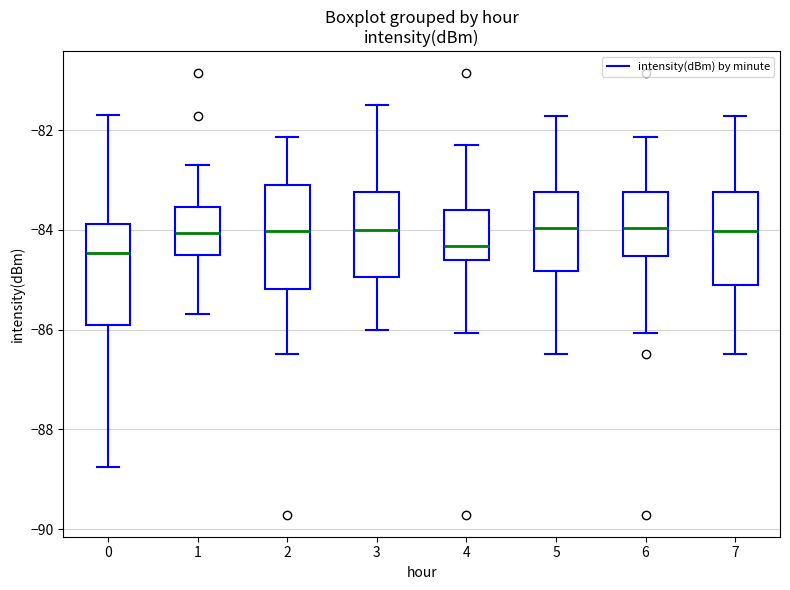

Reading left to right, transcribe this box plot: for each box, give where its median line is, the range the box spans, and where its two whiskers end, as read against the y-axis. The values are not printed on the chart, so give them approximately, as read against the axis.

0: median -84.4, box -86.0 to -83.8, whiskers -88.8 to -81.6
1: median -84.0, box -84.6 to -83.6, whiskers -85.6 to -82.6
2: median -84.0, box -85.2 to -83.2, whiskers -86.4 to -82.2
3: median -84.0, box -85.0 to -83.2, whiskers -86.0 to -81.4
4: median -84.4, box -84.6 to -83.6, whiskers -86.0 to -82.2
5: median -84.0, box -84.8 to -83.2, whiskers -86.4 to -81.8
6: median -84.0, box -84.6 to -83.2, whiskers -86.0 to -82.2
7: median -84.0, box -85.0 to -83.2, whiskers -86.4 to -81.8